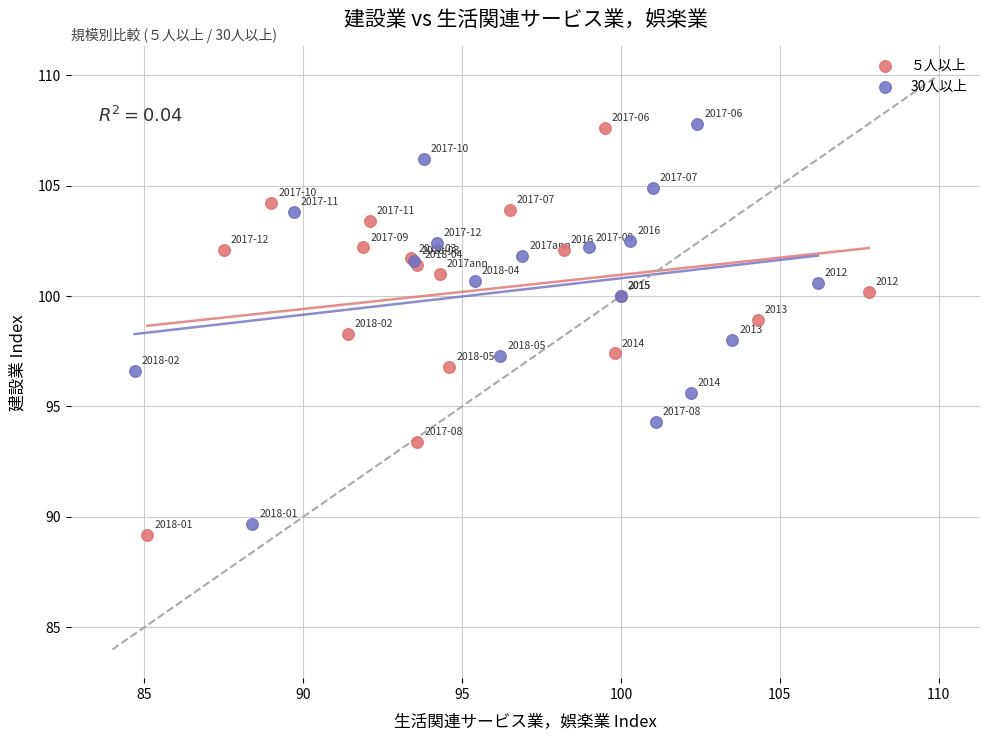

Which series has the largest Y range (max minus min)?

５人以上